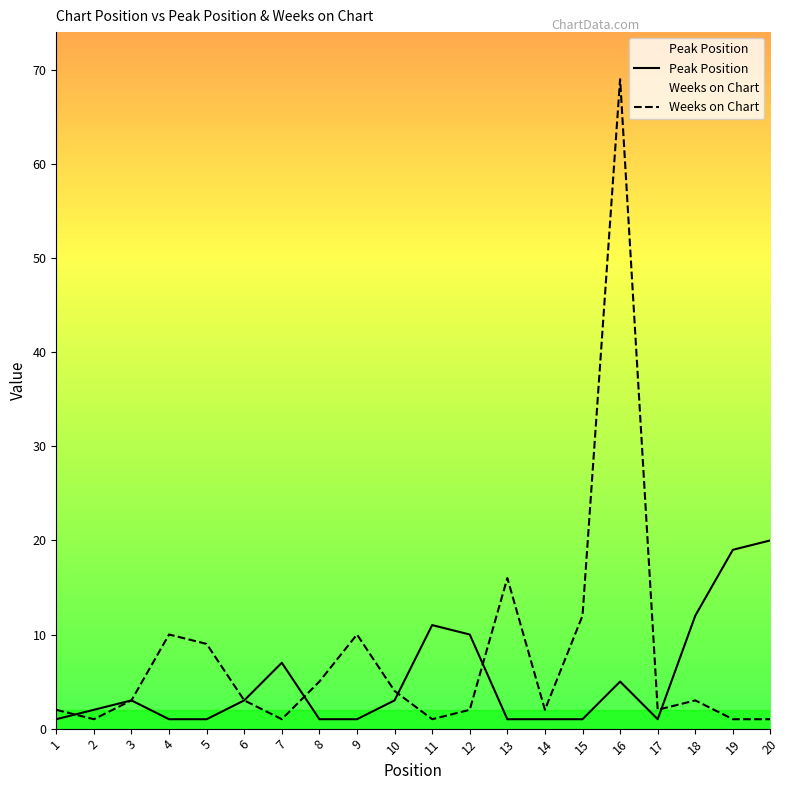

How many data points in Weeks on Chart are above 3?

8